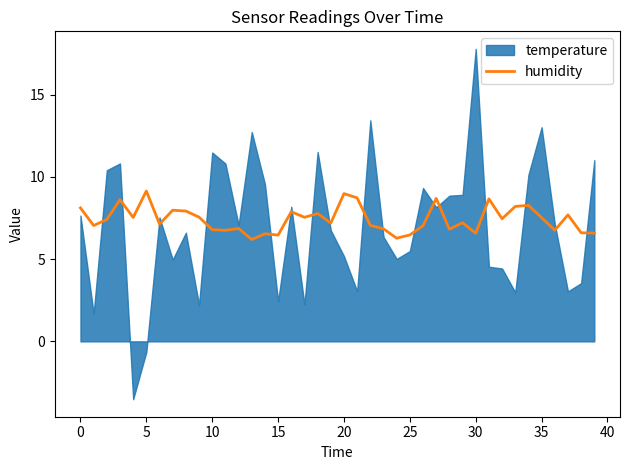

What is the lowest value of the humidity series?

6.2